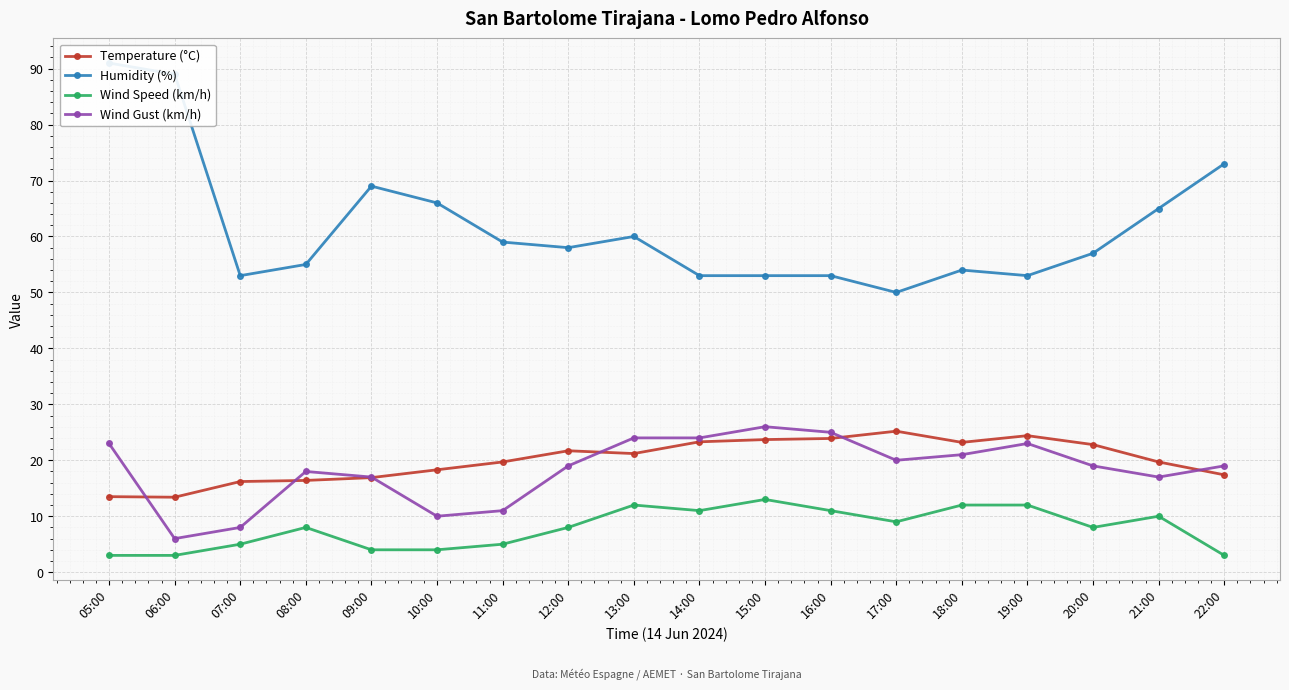

At how many categories does at least one series exceed 80?

2